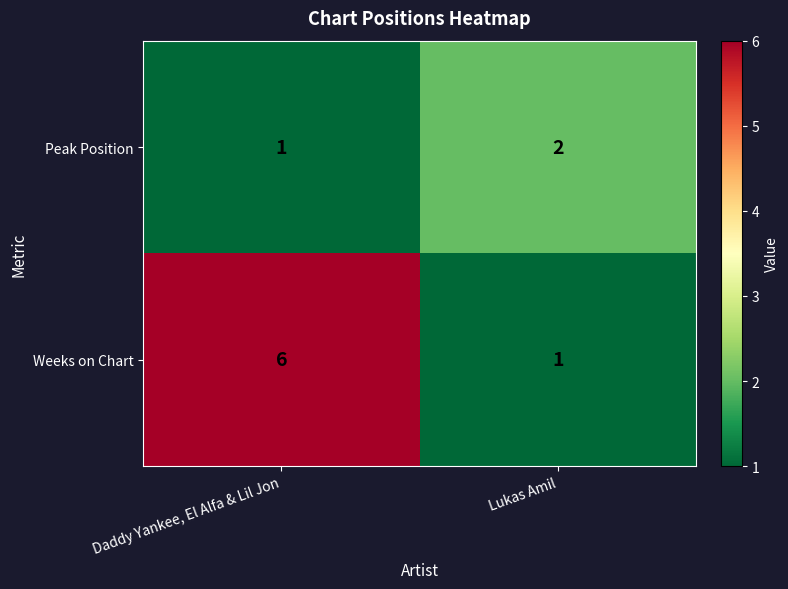

Which series has the largest total across all categories?

Weeks on Chart